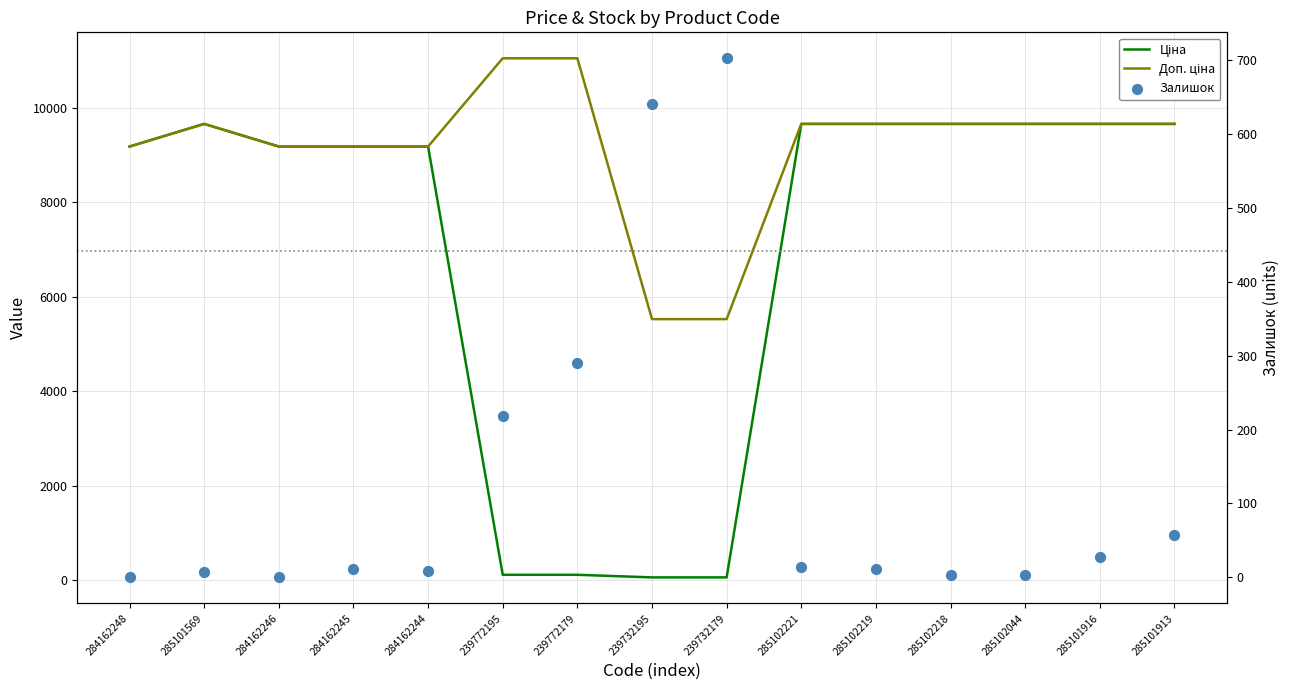

Which series contains the highest Y value?

Доп. ціна